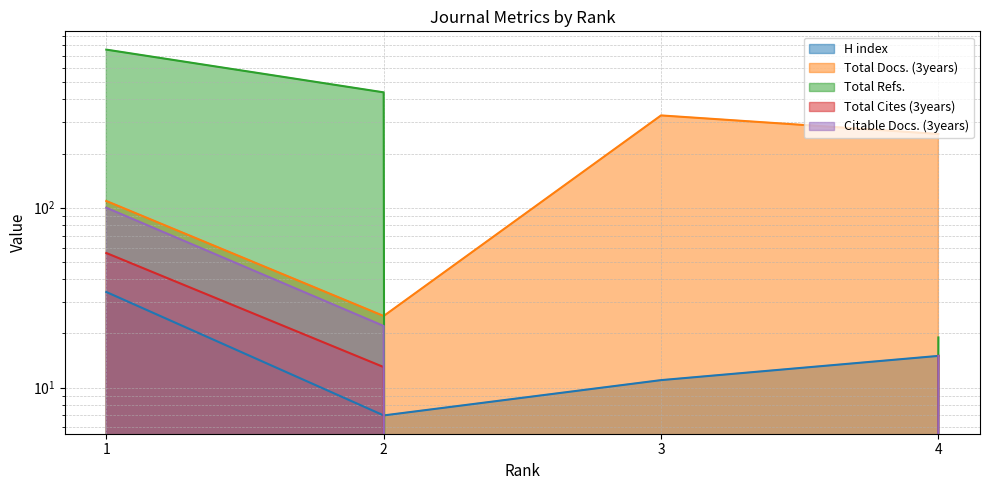

Is the value of Total Refs. at 2 greater than the value of Total Docs. (3years) at 3?

Yes